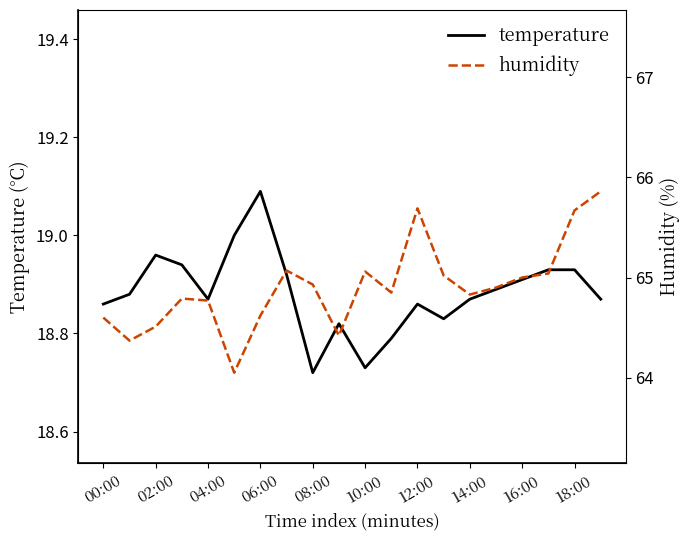

What is the maximum value for temperature?

19.1